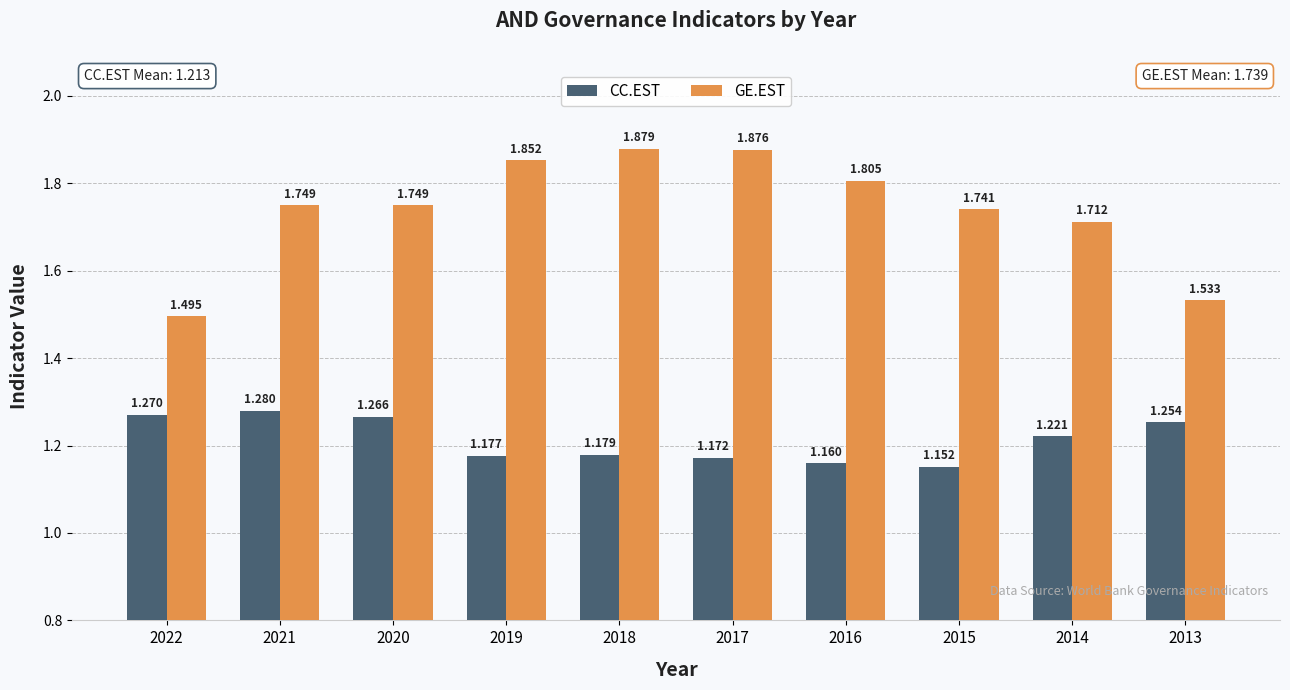

Rank the series by their maximum value, from highest to lowest.

GE.EST, CC.EST